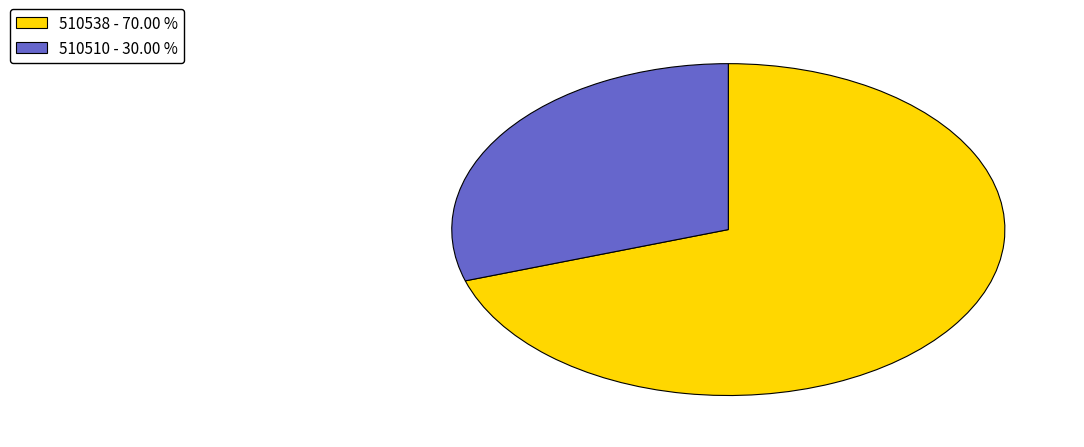

Combined, do 510538 - 70.00 % and 510510 - 30.00 % account for over 50%?

Yes